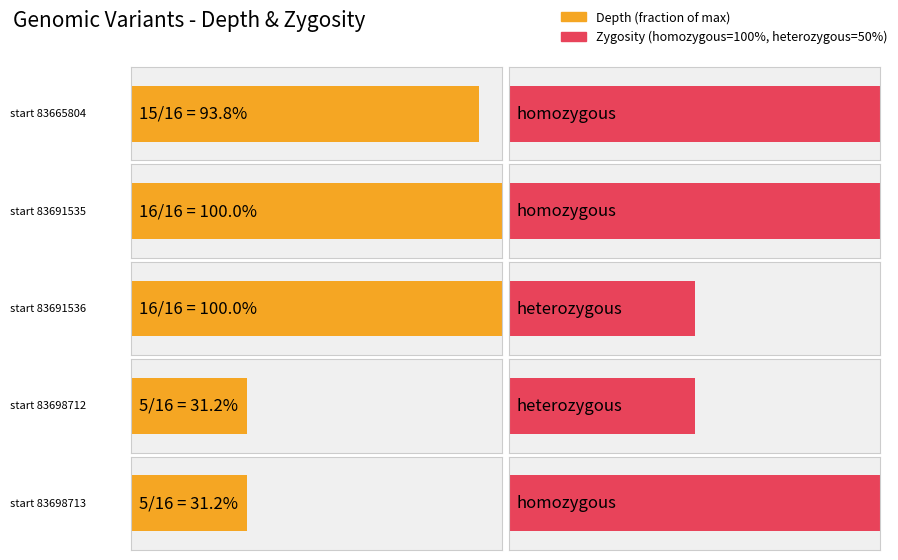

Which has a higher value, 83691536 or 83698712?

83691536